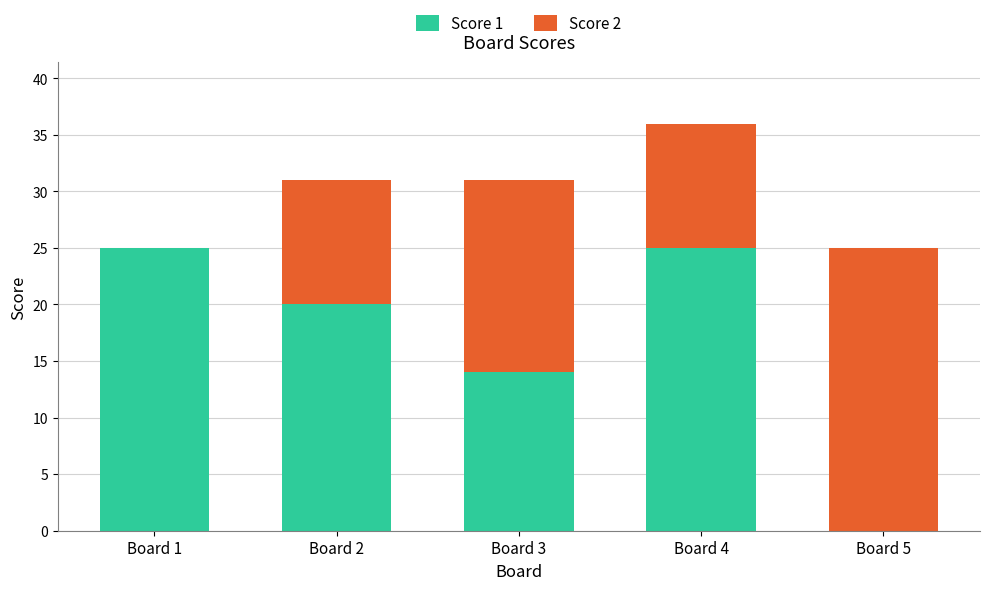

Is it true that Score 1 equals 25 at Board 1?

True